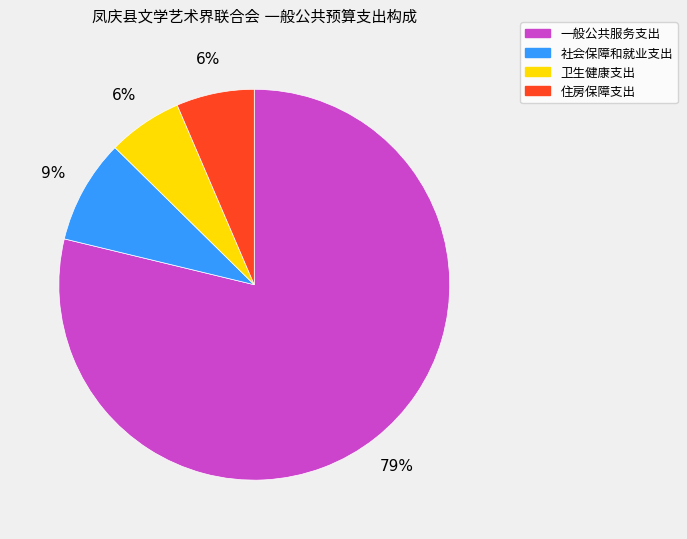

To the nearest percent, what is the average slice percentage?

25%